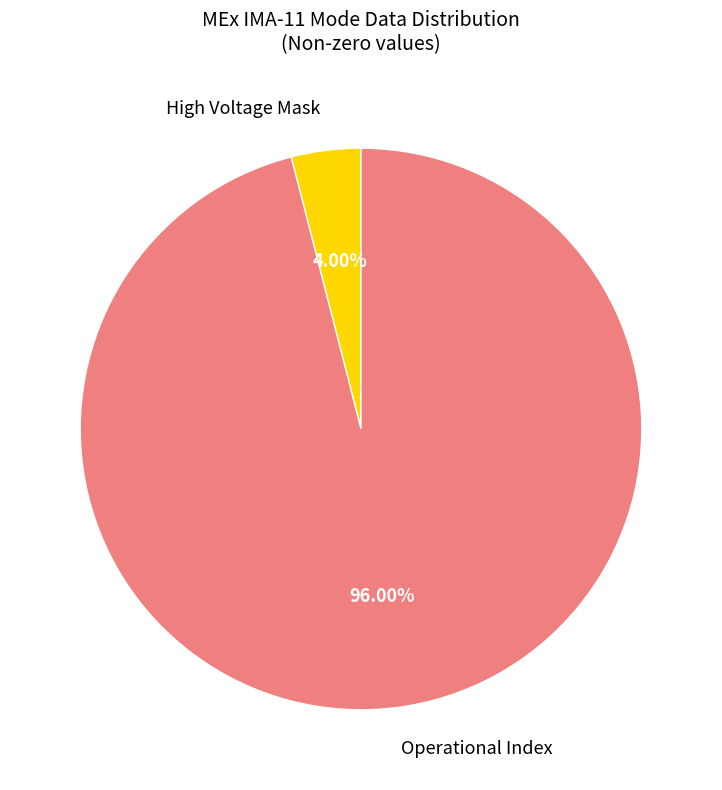

Which category has the smallest portion of the pie?

High Voltage Mask